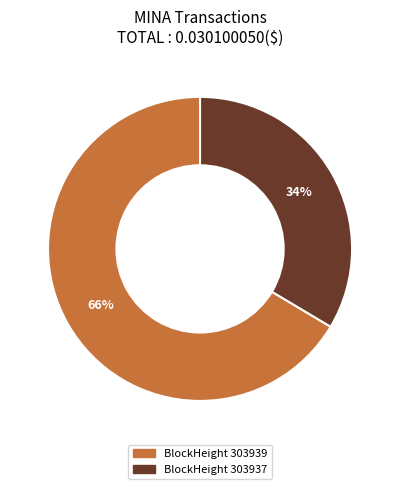

Which slice is the largest?

BlockHeight 303939